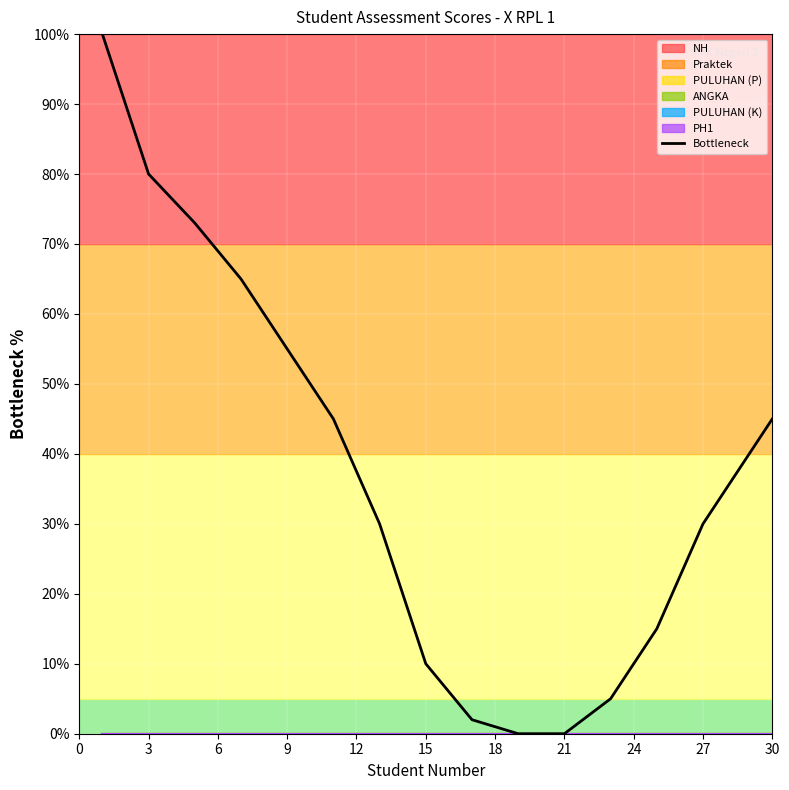

Reading left to right, what are all the values shown in this chart?

100	80	73	65	55	45	30	10	2	0	0	5	15	30	40	45